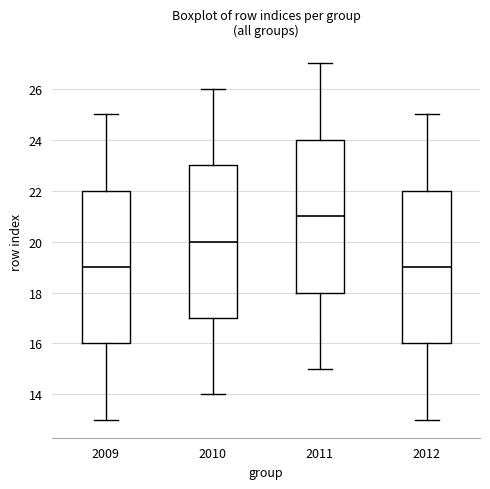

Reading left to right, read every box against the y-axis: the position of its median line, the range the box covers, and the ends of its whiskers. The values are not printed on the chart, so give them approximately, as read against the axis.

2009: median 19, box 16 to 22, whiskers 13 to 25
2010: median 20, box 17 to 23, whiskers 14 to 26
2011: median 21, box 18 to 24, whiskers 15 to 27
2012: median 19, box 16 to 22, whiskers 13 to 25